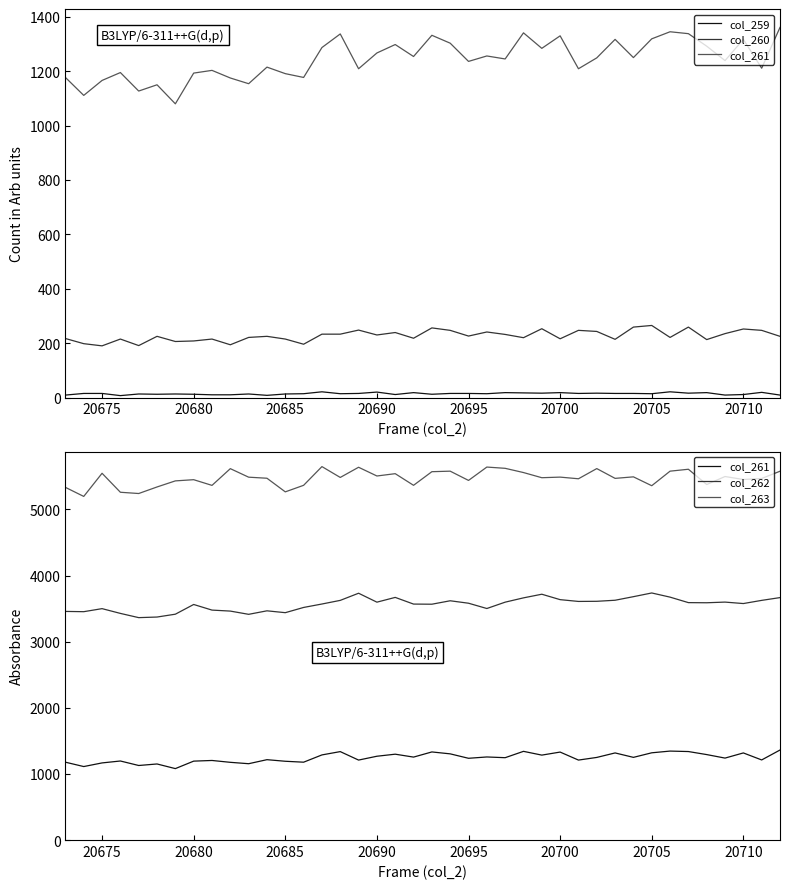

What are all the series names shown in the legend?

col_259, col_260, col_261, col_262, col_263